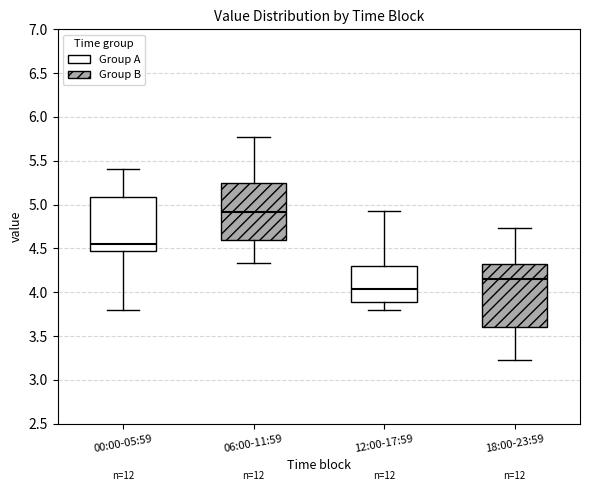

Which box is the tallest, from its lower edge to its upper edge?

18:00-23:59